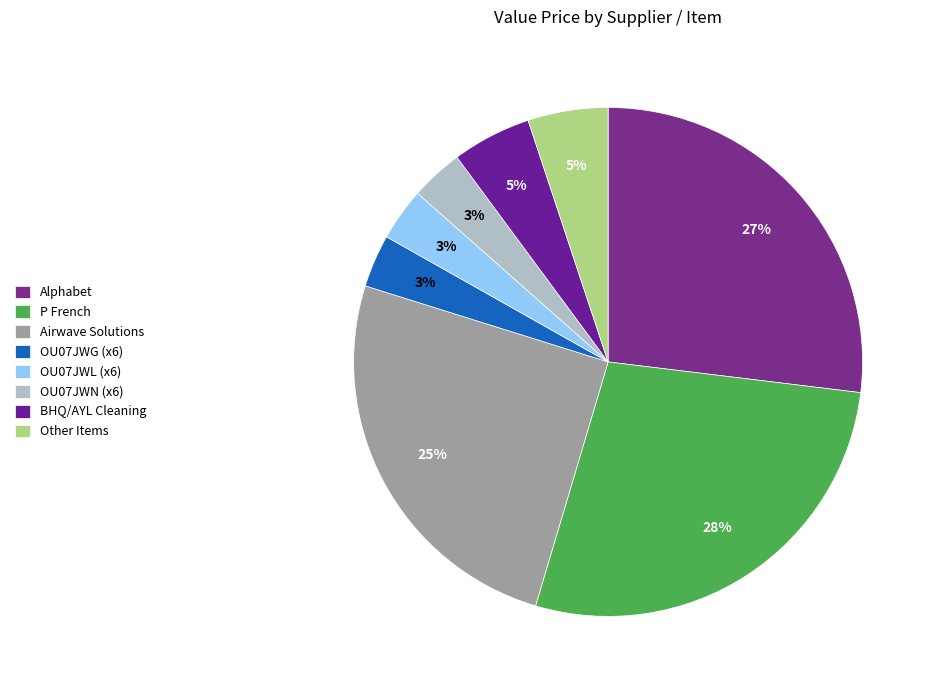

To the nearest percent, what portion does P French represent?

28%